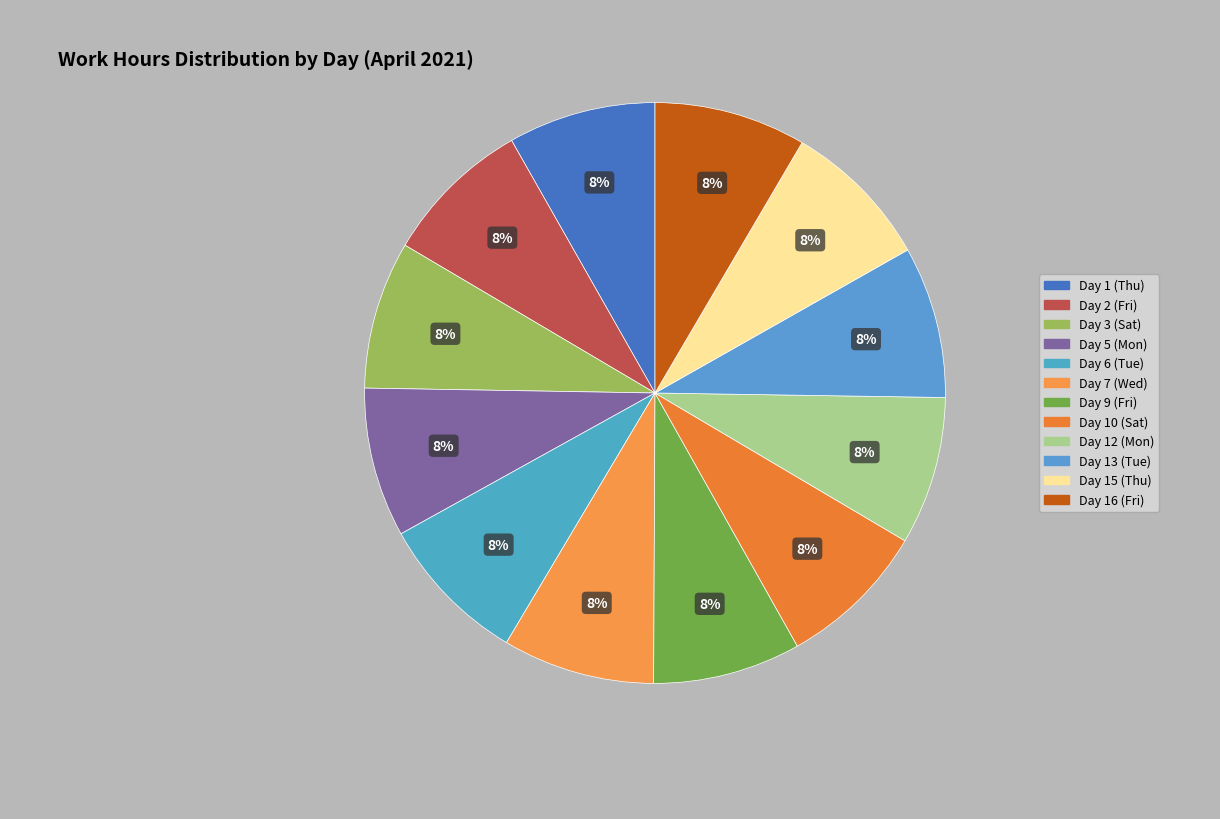

Which has a higher value, Day 6 (Tue) or Day 10 (Sat)?

Day 6 (Tue)